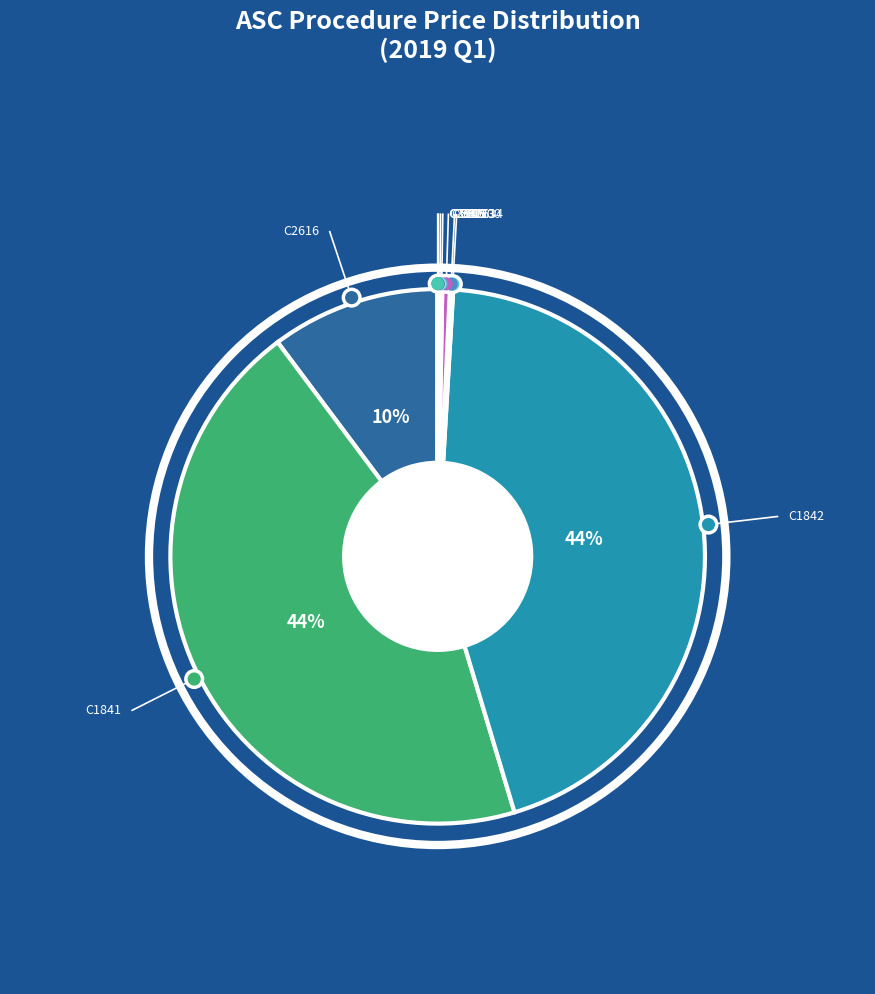

To the nearest percent, what is the difference between the C2616 and C1842 slice percentages?

34%